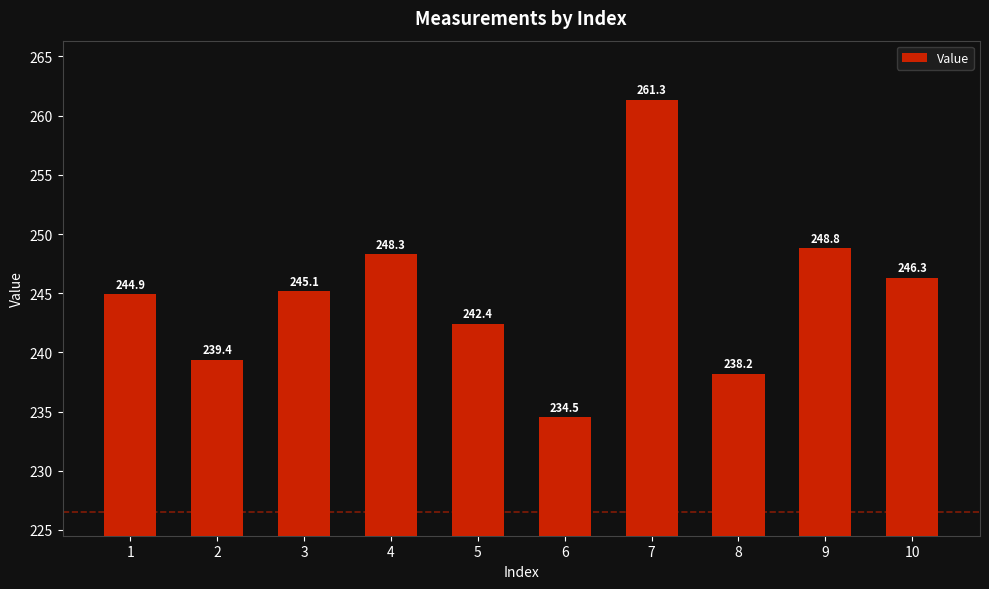

Reading left to right, extract all data points from this chart.

244.9	239.4	245.1	248.3	242.4	234.5	261.3	238.2	248.8	246.3